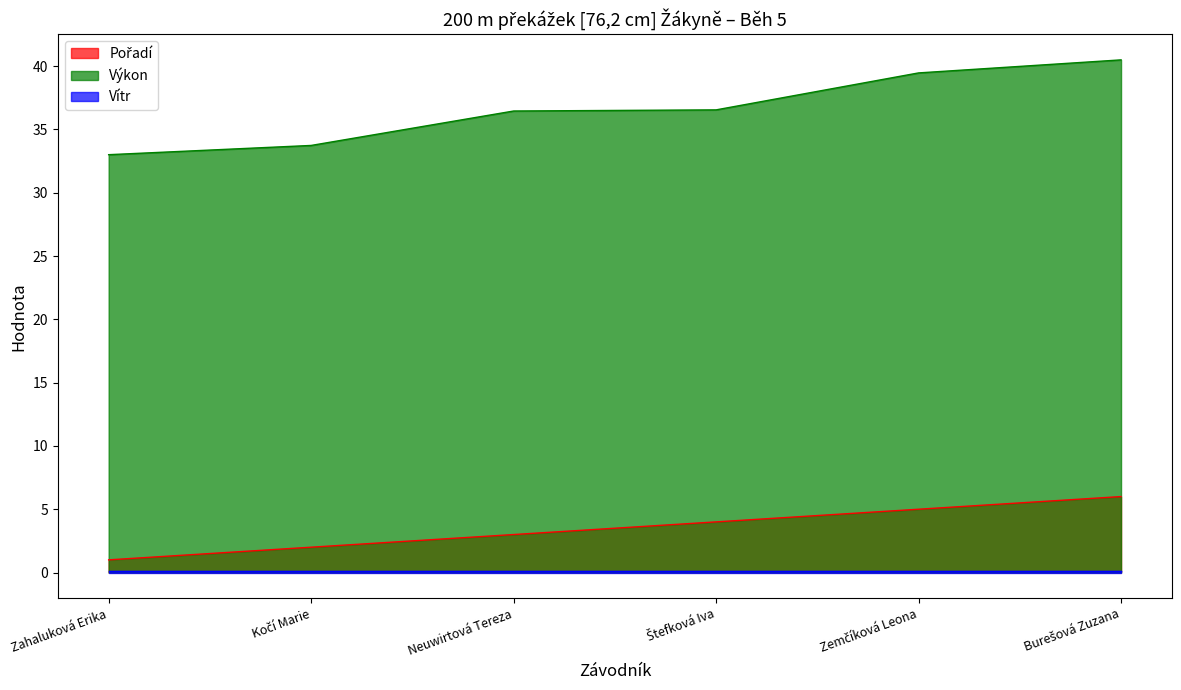

Read the Pořadí value at Burešová Zuzana.

6.0